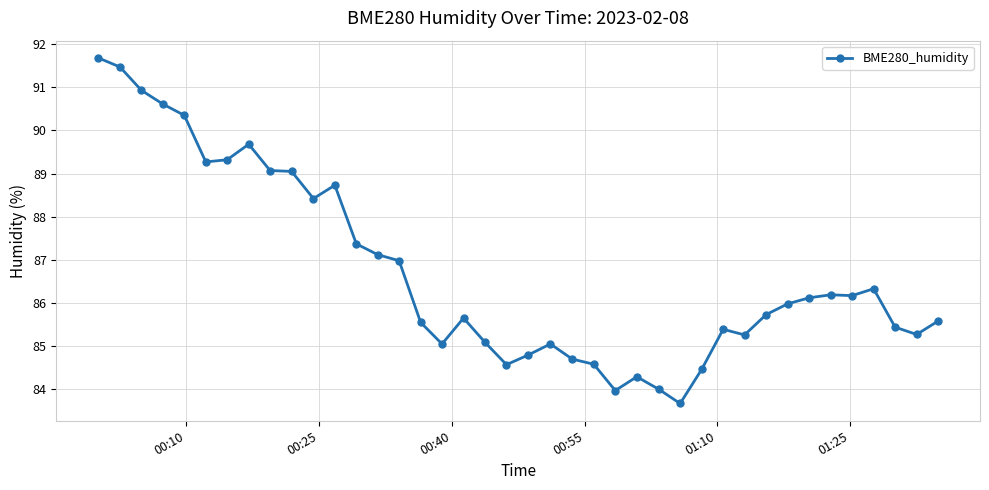

What is the minimum value shown in the chart?

83.7